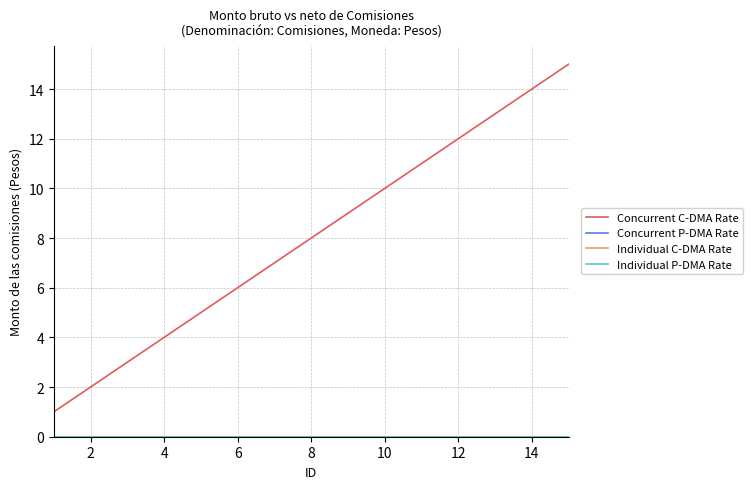

Which series has the largest total across all categories?

Concurrent C-DMA Rate